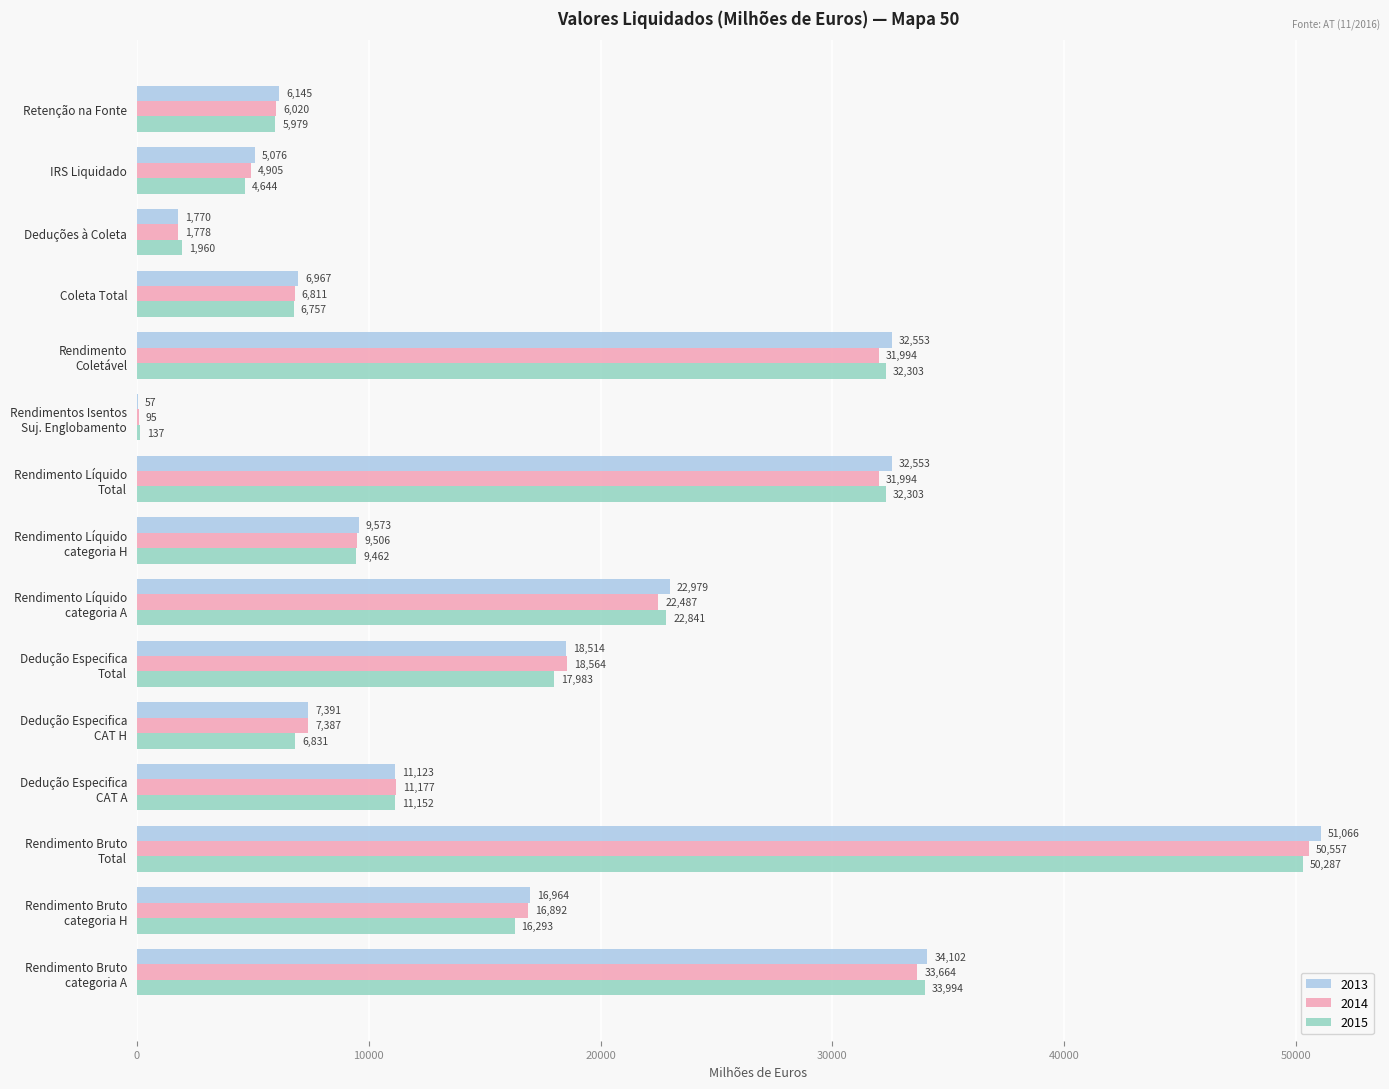

Which series has the largest total across all categories?

2013